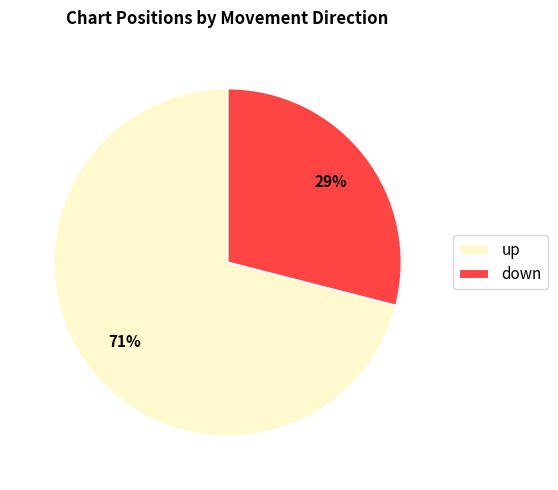

To the nearest percent, what is the difference between the largest and smallest slice percentages?

42%